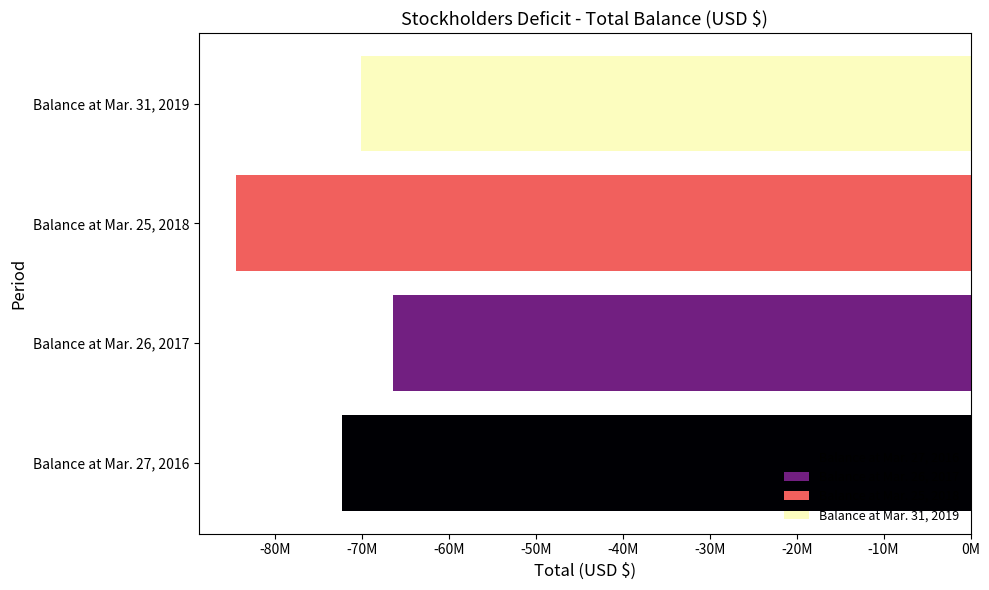

What value does the data have at Balance at Mar. 25, 2018, to the nearest 10?

-84568000